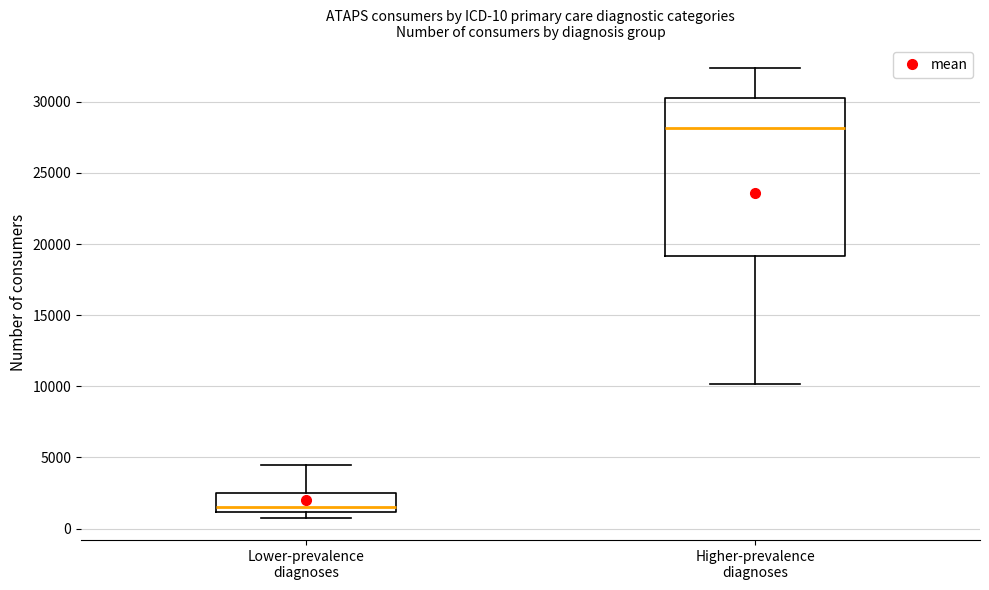

Which box is the tallest, from its lower edge to its upper edge?

Higher-prevalence diagnoses